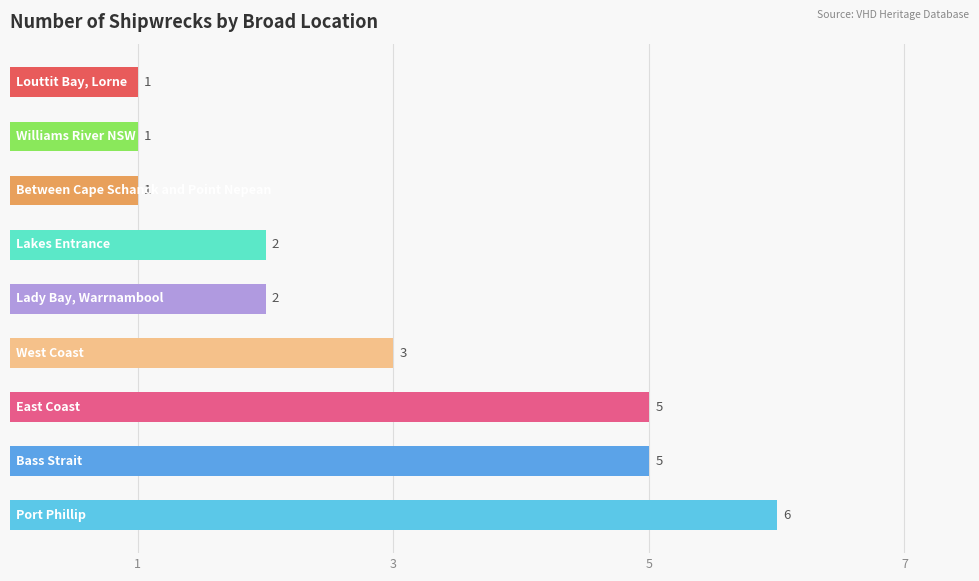

Reading top to bottom, extract all data points from this chart.

1	1	1	2	2	3	5	5	6